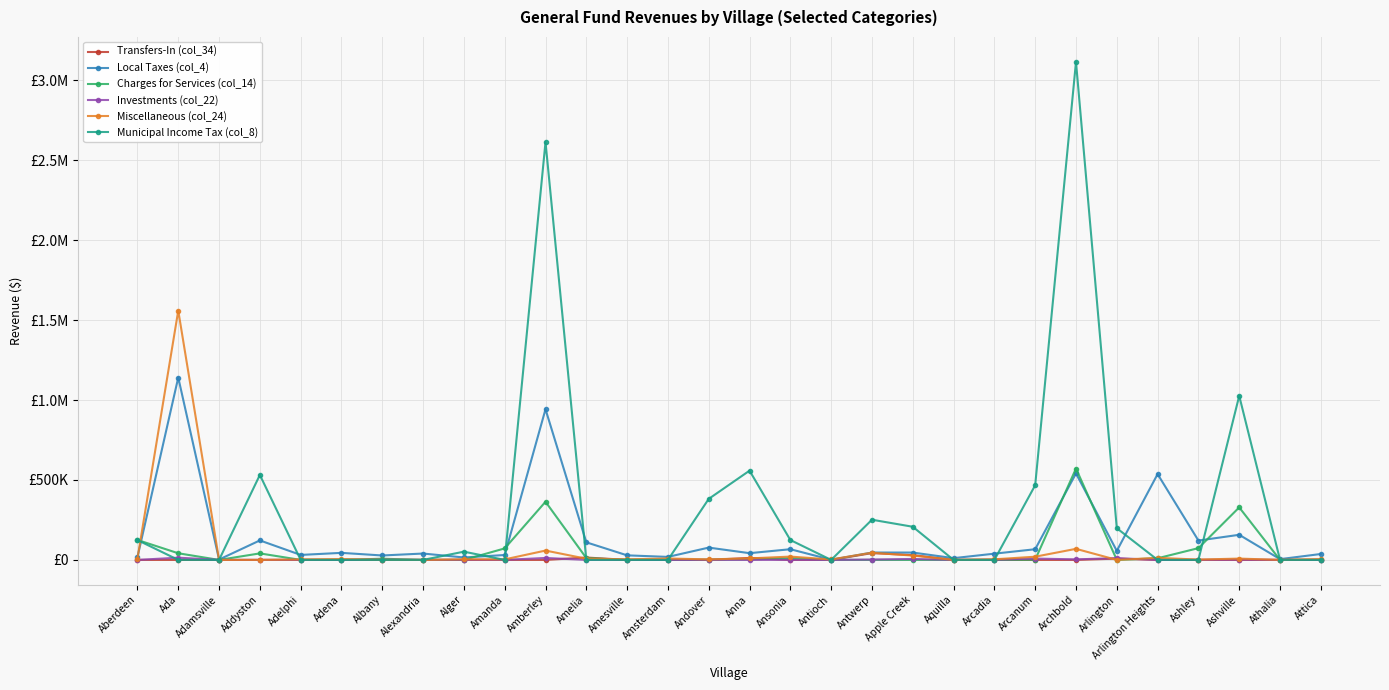

Which has a higher value, Alexandria or Aquilla?

Alexandria